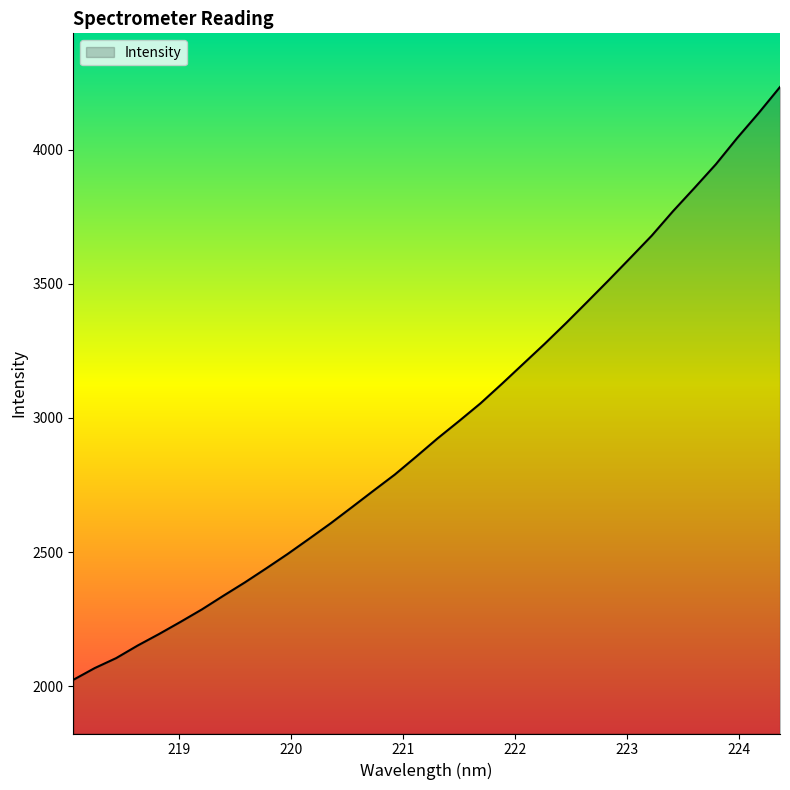

What is the minimum value shown in the chart?

2023.7